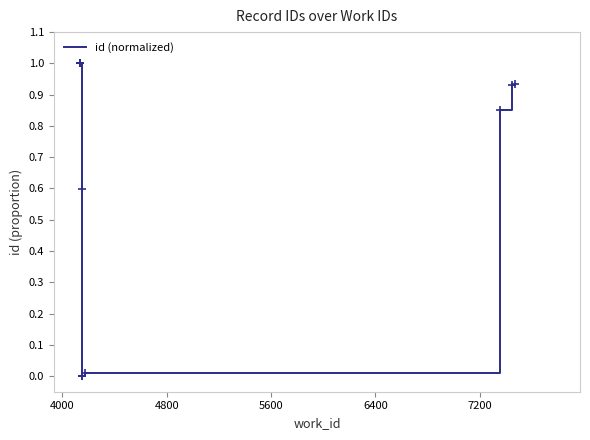

What is the difference between the maximum and minimum values?

1.0